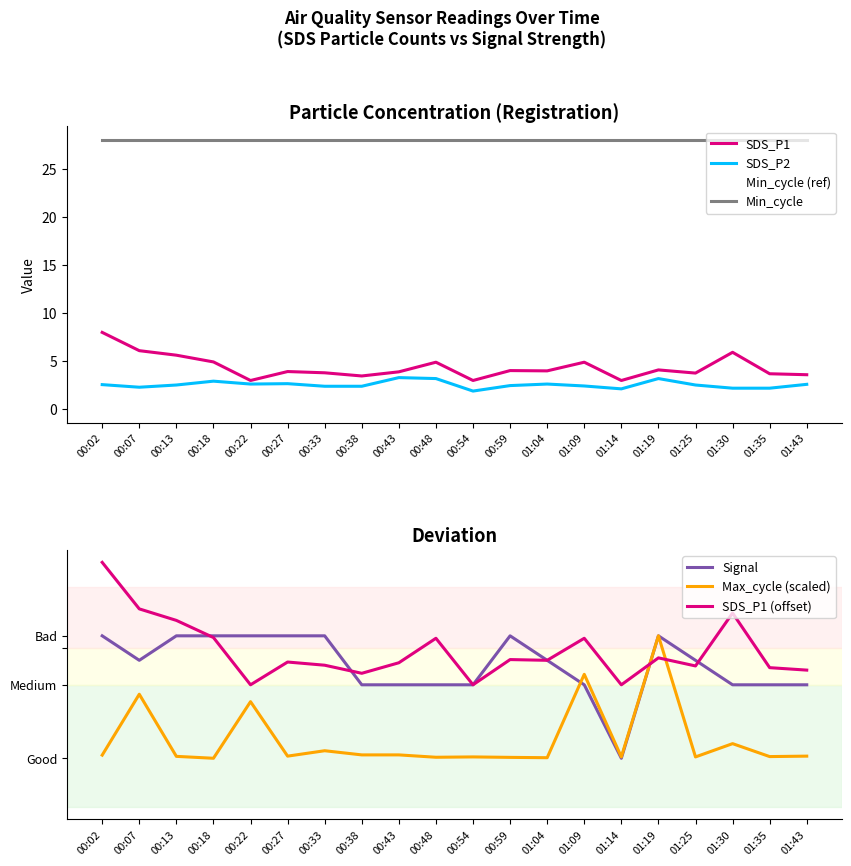

What is the difference between the maximum and minimum values in the Max_cycle series?

5.0